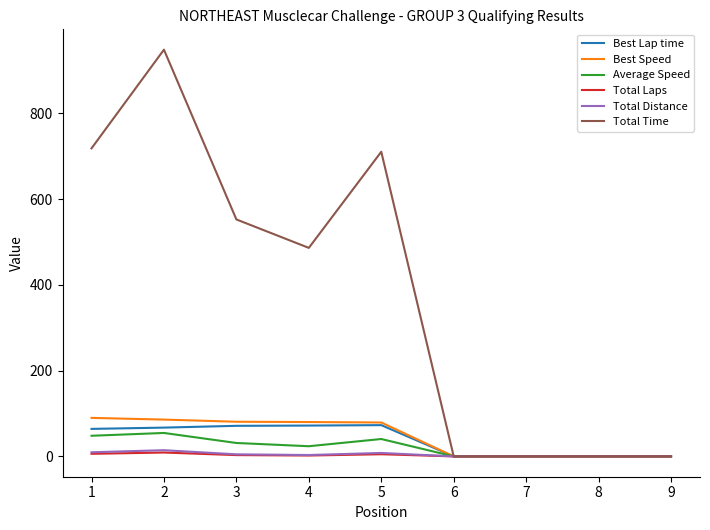

True or false: Total Laps has more than 0 points higher than both neighbors.

True